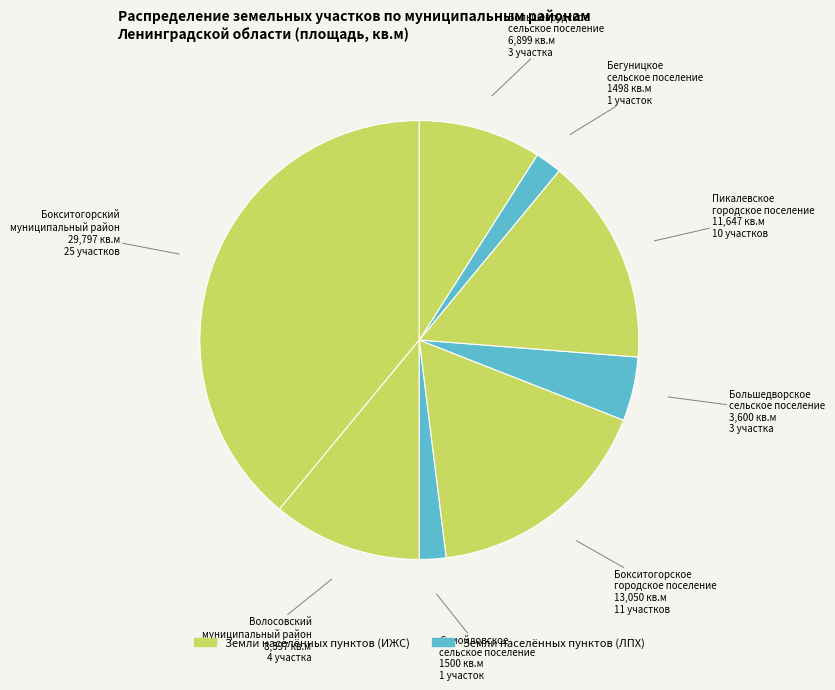

Count the number of slices in the pie.

8